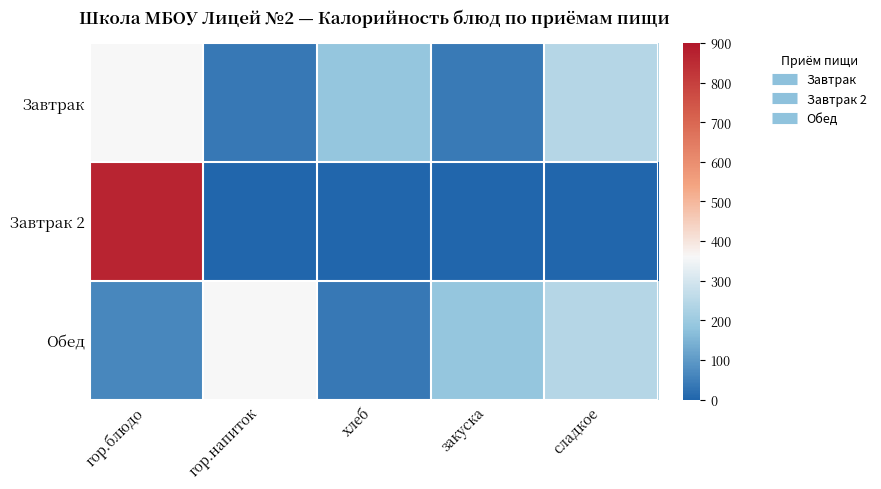

Reading left to right, list all the values displayed in this chart.

Завтрак: гор.блюдо=359	гор.напиток=37	хлеб=188	закуска=40	сладкое=243
Завтрак 2: гор.блюдо=867	гор.напиток=0	хлеб=0	закуска=0	сладкое=0
Обед: гор.блюдо=66	гор.напиток=359	хлеб=37	закуска=188	сладкое=243